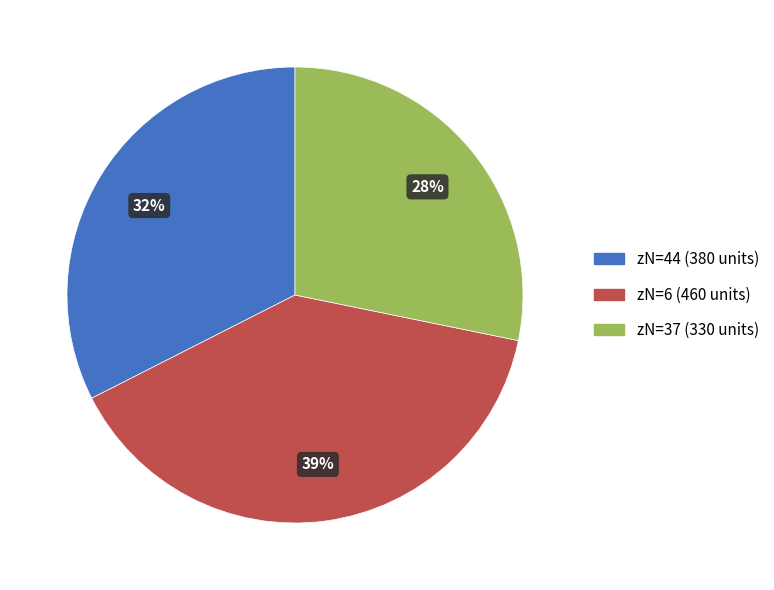

Count the number of slices in the pie.

3